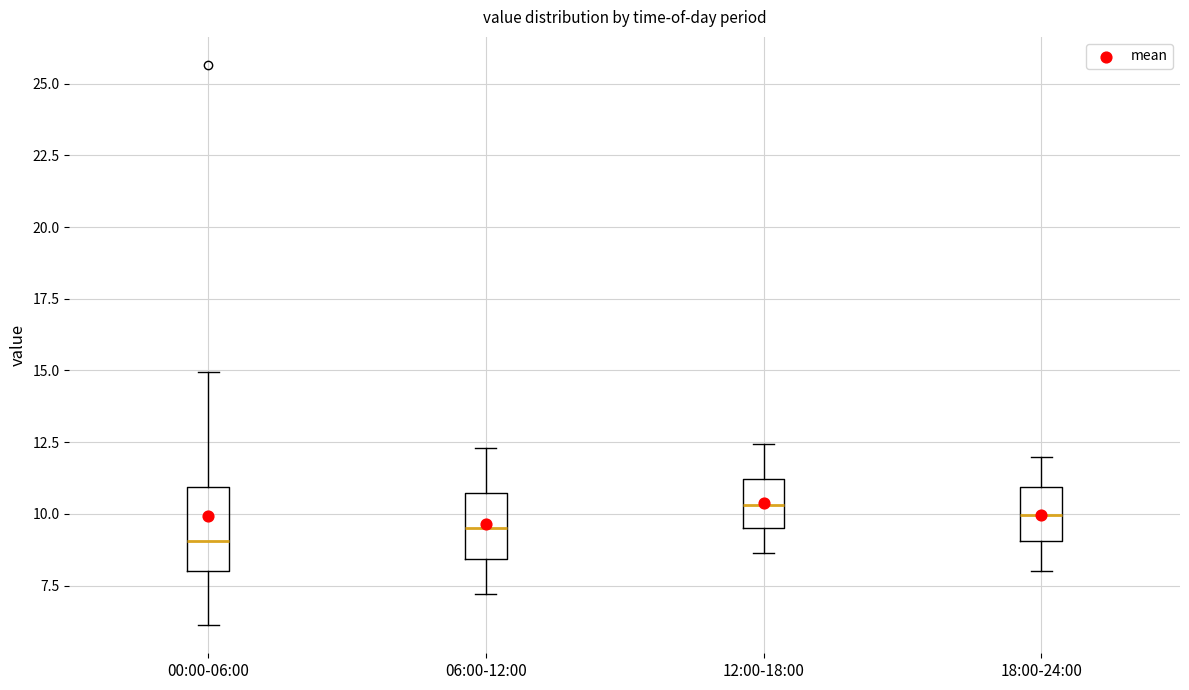

Reading left to right, read every box against the y-axis: the position of its median line, the range the box covers, and the ends of its whiskers. The values are not printed on the chart, so give them approximately, as read against the axis.

00:00-06:00: median 9.0, box 8.0 to 11.0, whiskers 6.0 to 15.0
06:00-12:00: median 9.5, box 8.5 to 10.5, whiskers 7.0 to 12.5
12:00-18:00: median 10.5, box 9.5 to 11.0, whiskers 8.5 to 12.5
18:00-24:00: median 10.0, box 9.0 to 11.0, whiskers 8.0 to 12.0